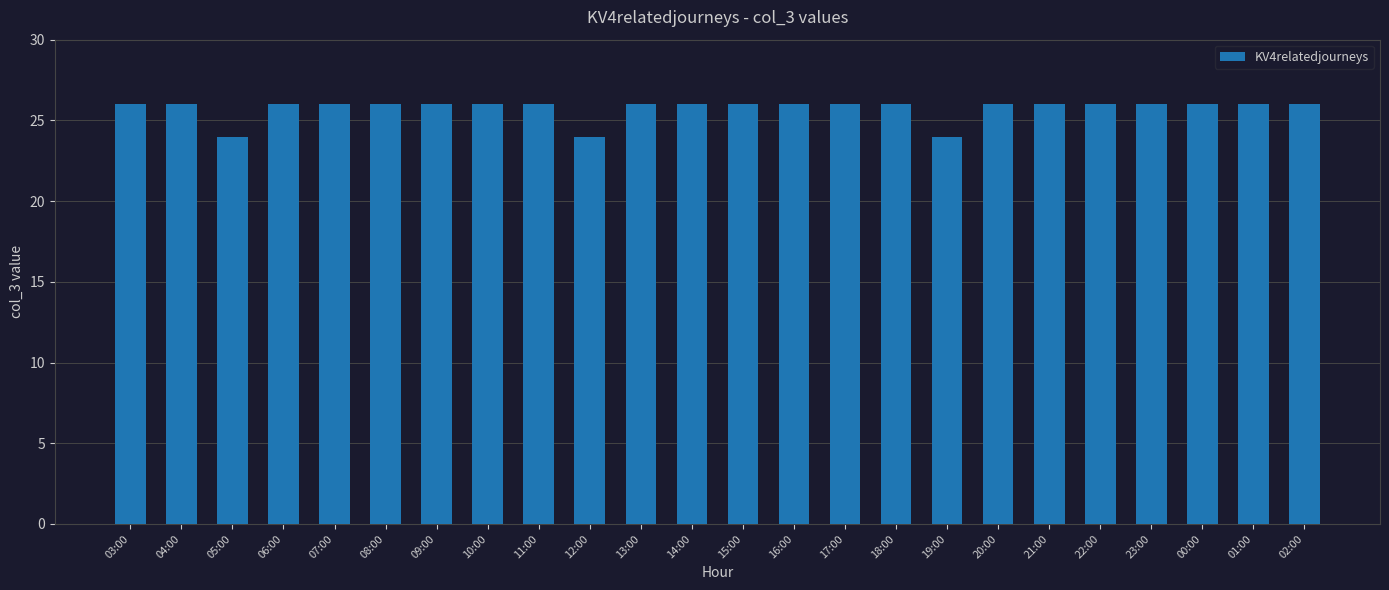

Reading left to right, what are all the values shown in this chart?

26	26	24	26	26	26	26	26	26	24	26	26	26	26	26	26	24	26	26	26	26	26	26	26